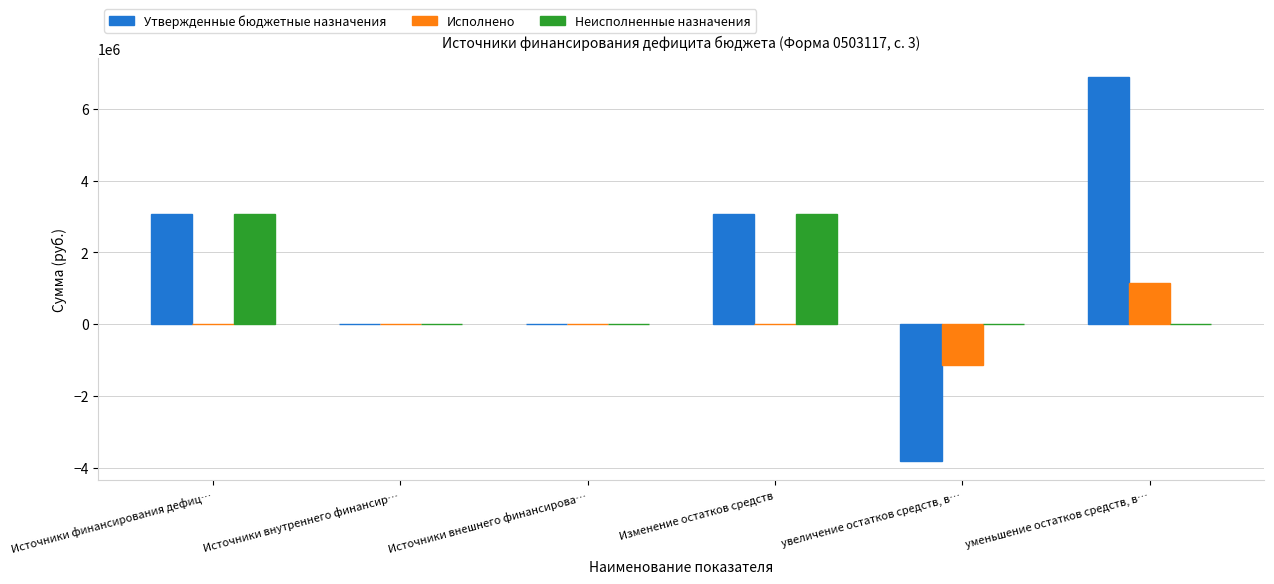

Is it true that Утвержденные бюджетные назначения equals 3062699.9 at Источники финансирования дефиц…?

True